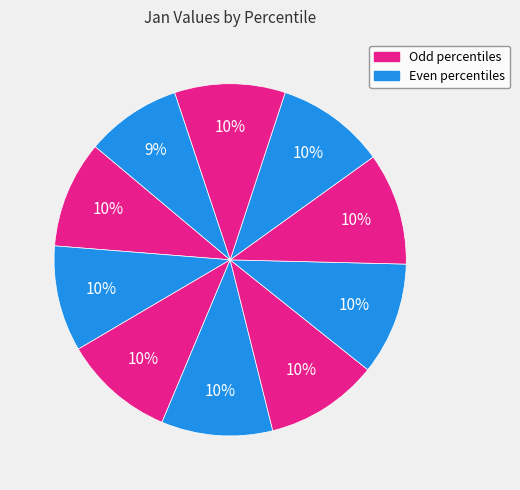

Which slice is the smallest?

pct95